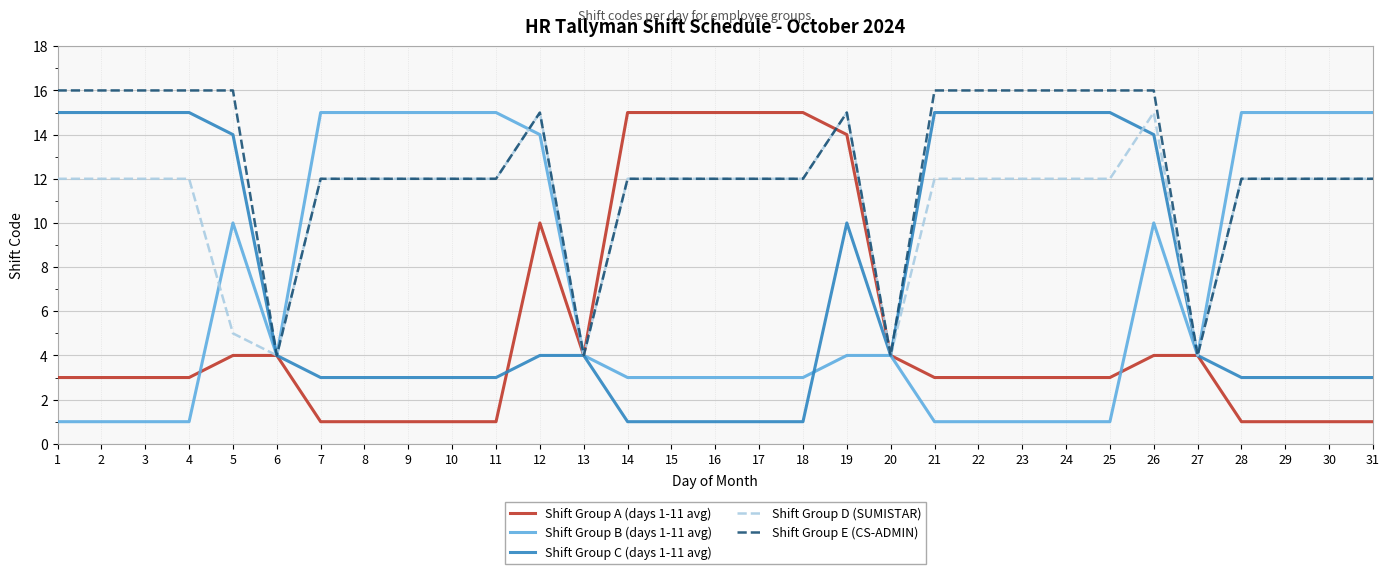

What is the difference between the highest and lowest values at 31?

14